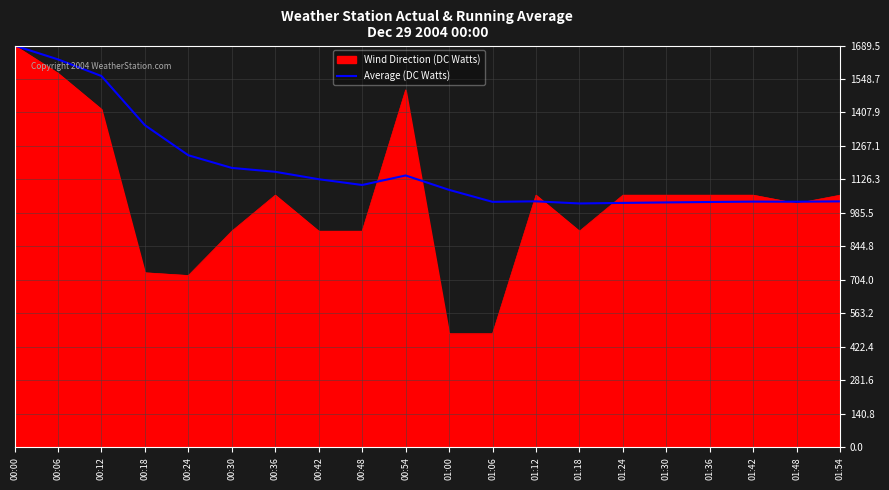

What is the spread (max minus min) of values at 00:18?

620.5